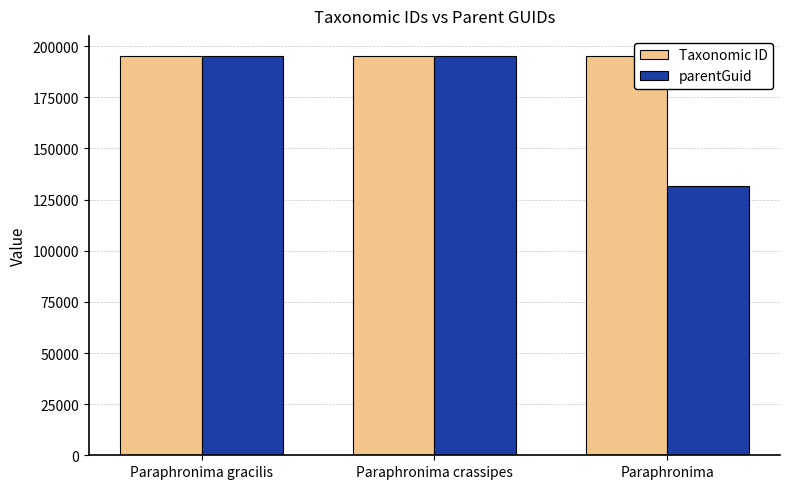

Is it true that parentGuid equals 195007 at Paraphronima gracilis?

True